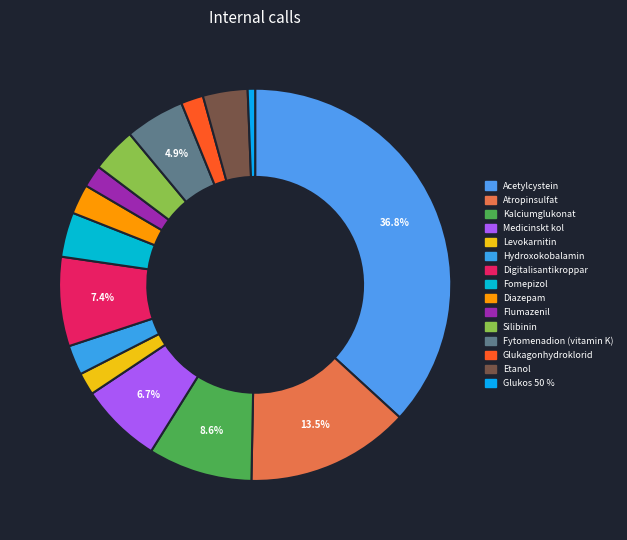

Which category has the smallest portion of the pie?

Glukos 50 %